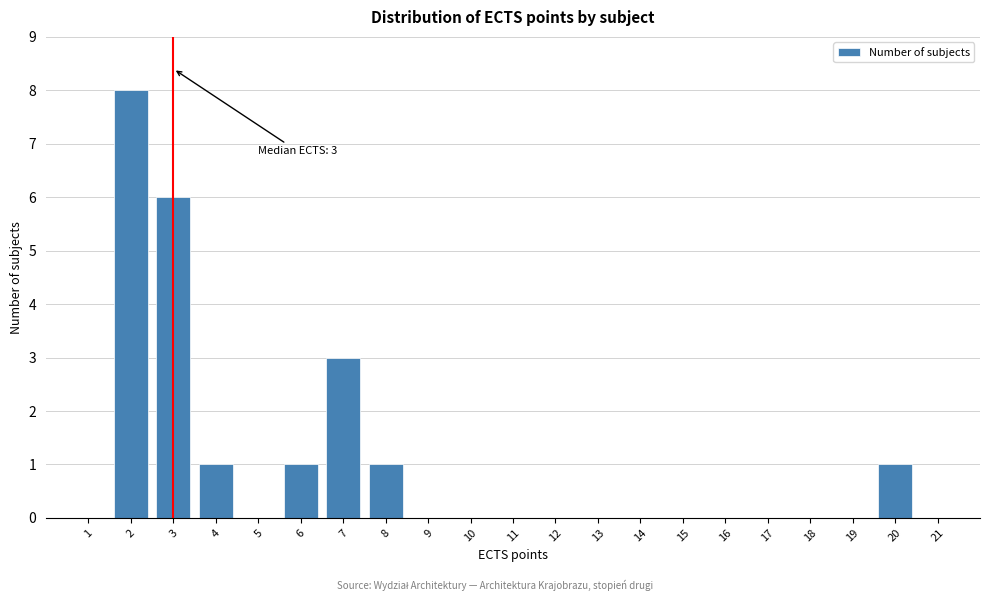

Which range on the x-axis has the tallest bar?

1.5 to 2.5